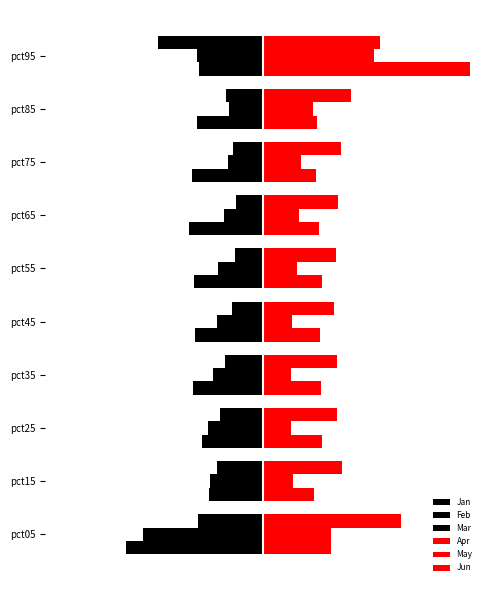

What is the value of the Jan bar at the 3rd from the left?

-0.5